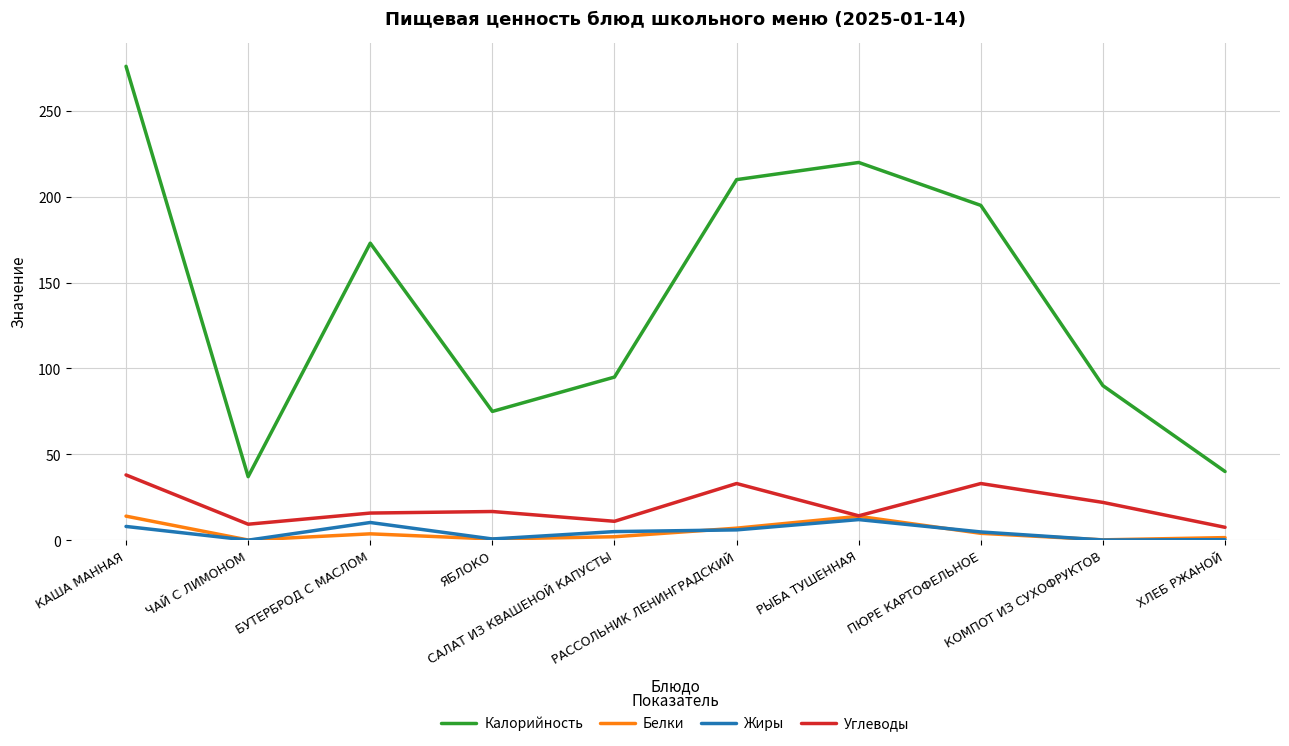

Which series has the largest total across all categories?

Калорийность